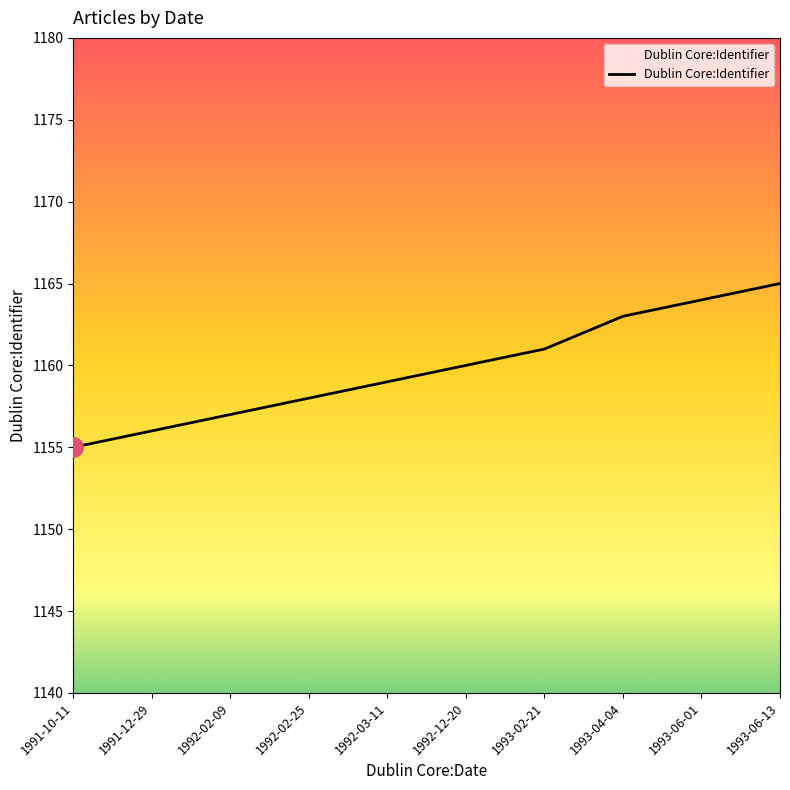

What is the difference between the values at 1991-12-29 and 1993-02-21?

5